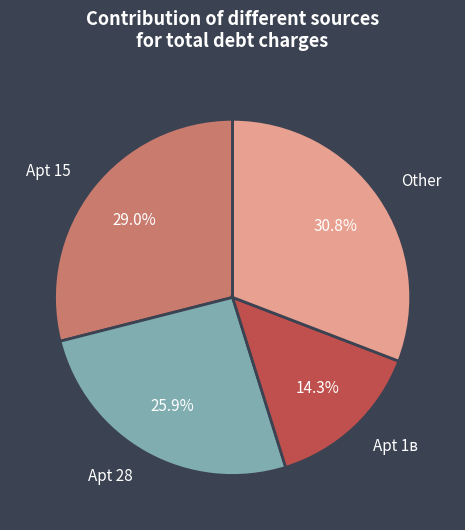

Rank the categories by value from lowest to highest.

Apt 1в, Apt 28, Apt 15, Other